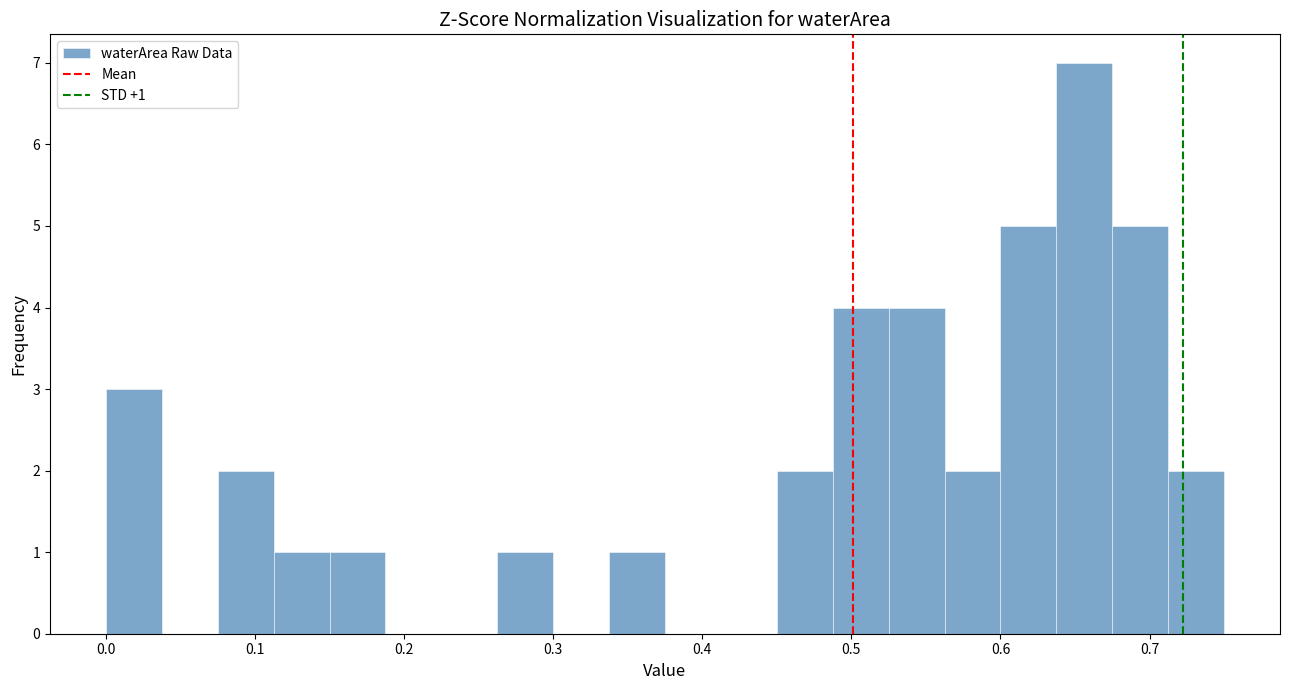

Around what value on the x-axis is the tallest bar? Give the approximate position of its centre, as read against the axis.

0.66